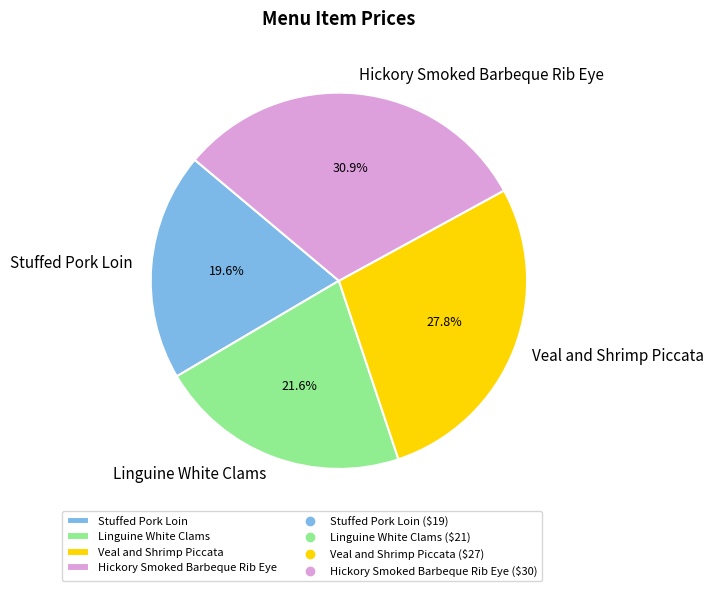

To the nearest percent, what is the average slice percentage?

25%